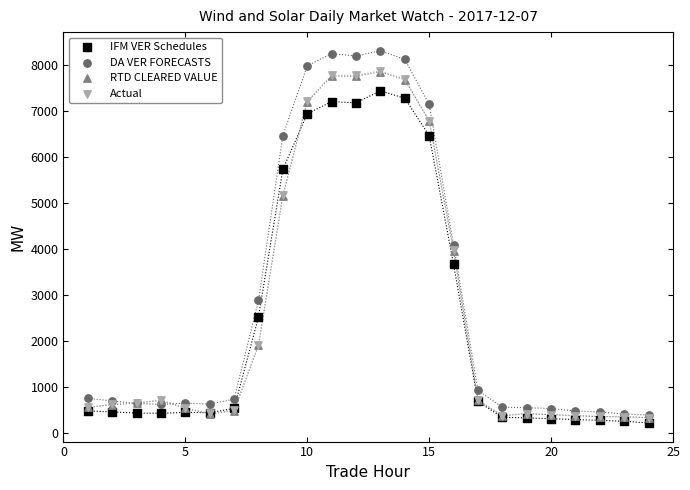

What are all the series names shown in the legend?

IFM VER Schedules, DA VER FORECASTS, RTD CLEARED VALUE, Actual